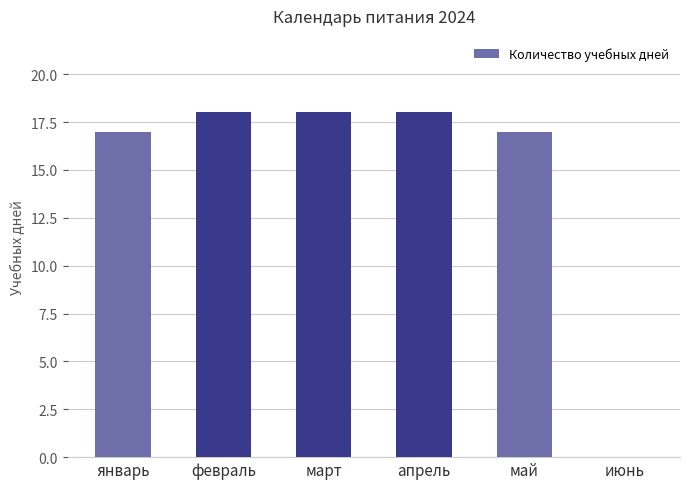

What is the change in value from март to май?

-1